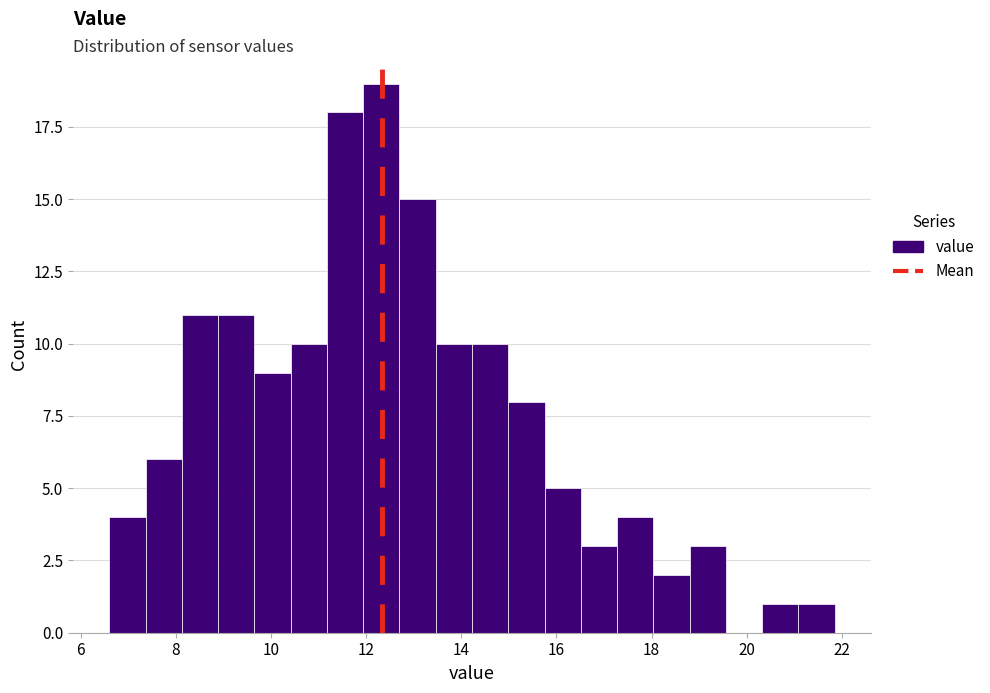

Read against the x-axis, roughly where is the centre of the tallest bar?

12.4